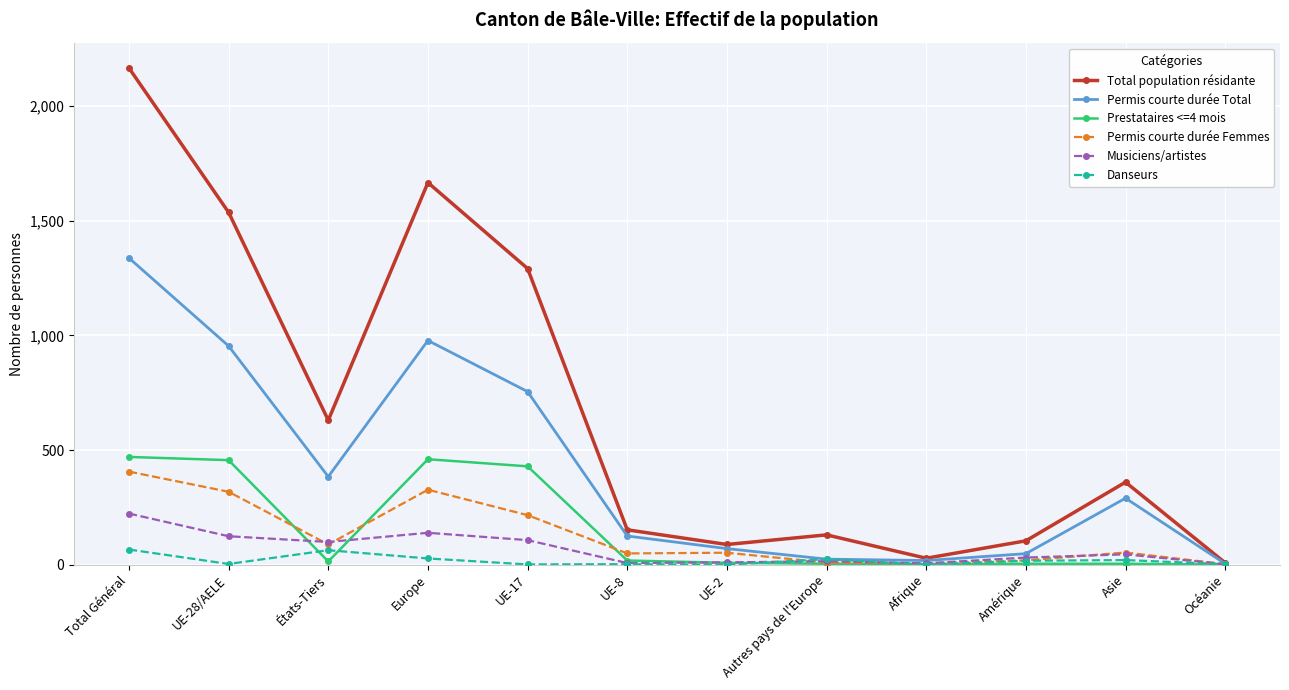

Between UE-28/AELE and États-Tiers, which series saw the biggest shift?

Total population résidante